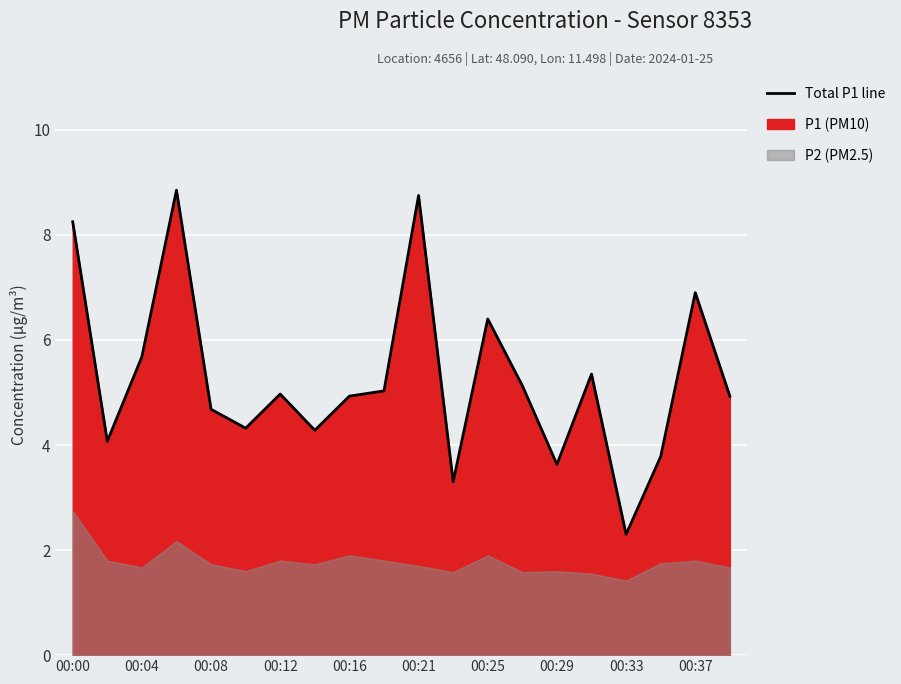

What position from the right is 17?

3